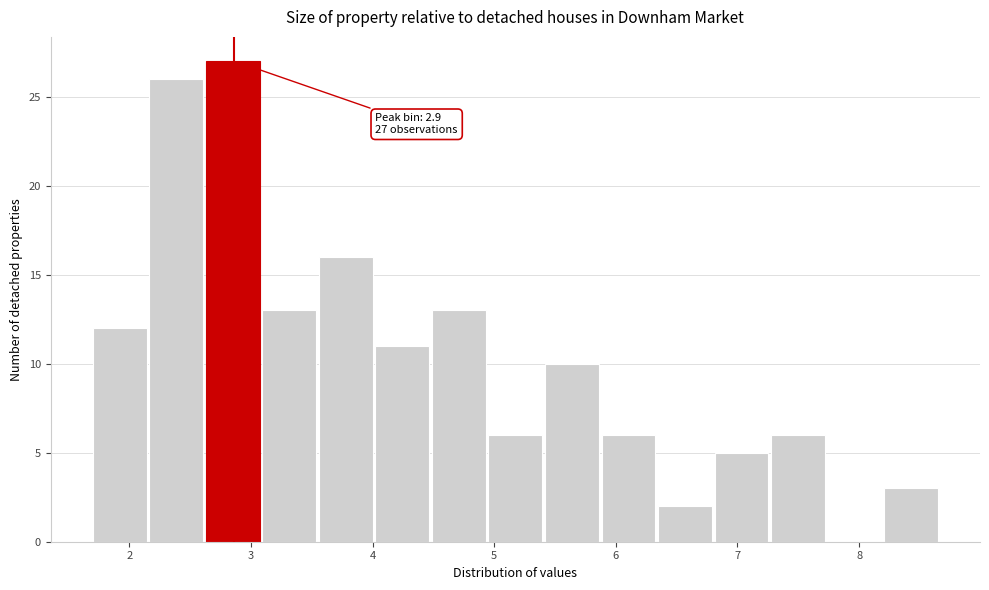

Over which range of the x-axis is the bar tallest?

2.6 to 3.1